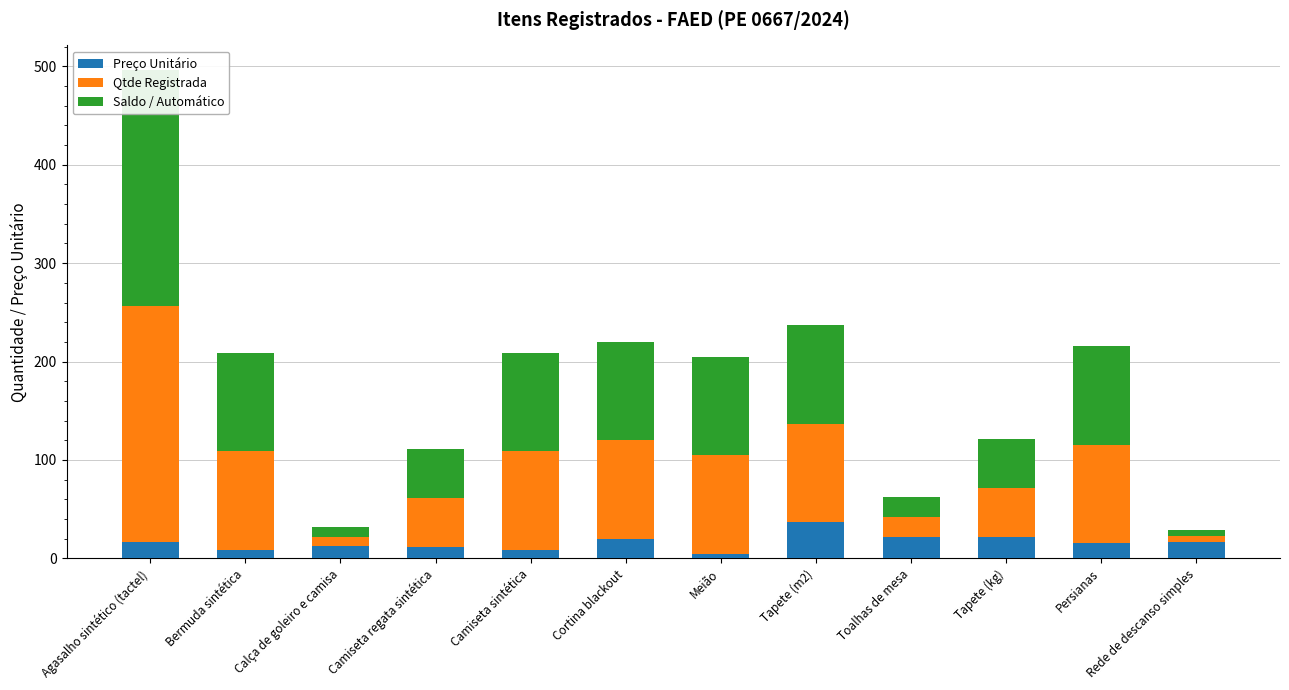

The Preço Unitário series shows 11.2 at Camiseta regata sintética. True or false?

True